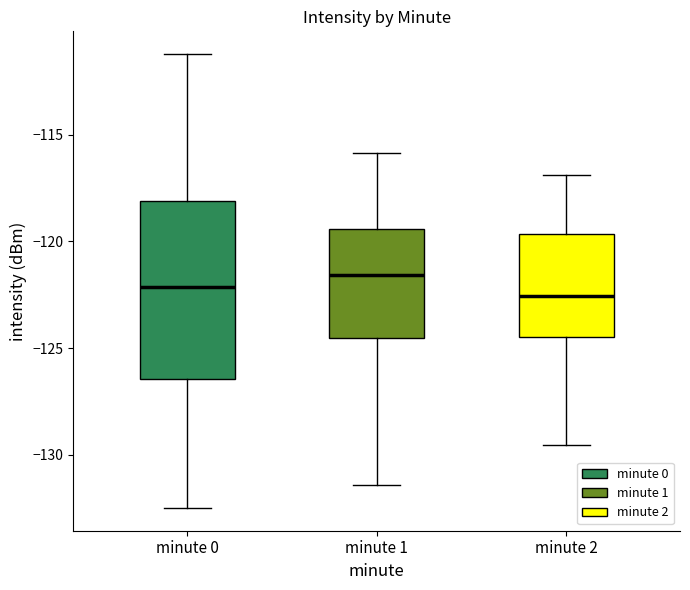

Reading left to right, transcribe this box plot: for each box, give where its median line is, the range the box spans, and where its two whiskers end, as read against the y-axis. The values are not printed on the chart, so give them approximately, as read against the axis.

minute 0: median -122.0, box -126.5 to -118.0, whiskers -132.5 to -111.0
minute 1: median -121.5, box -124.5 to -119.5, whiskers -131.5 to -116.0
minute 2: median -122.5, box -124.5 to -119.5, whiskers -129.5 to -117.0